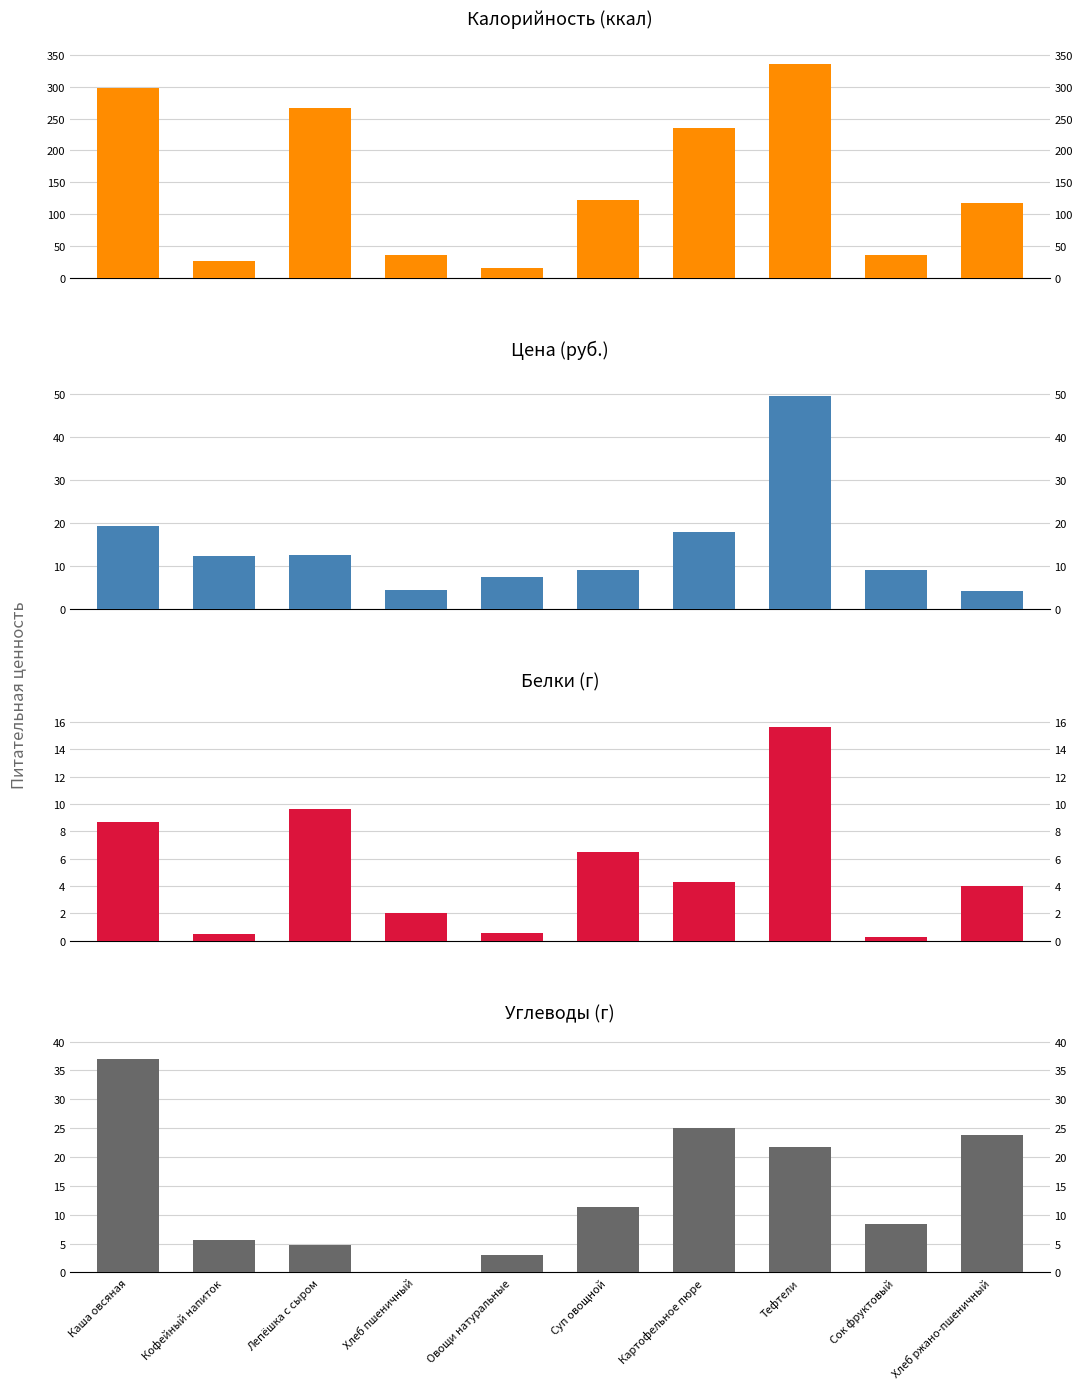

What is the value of the Цена bar at the 5th from the left?

7.5